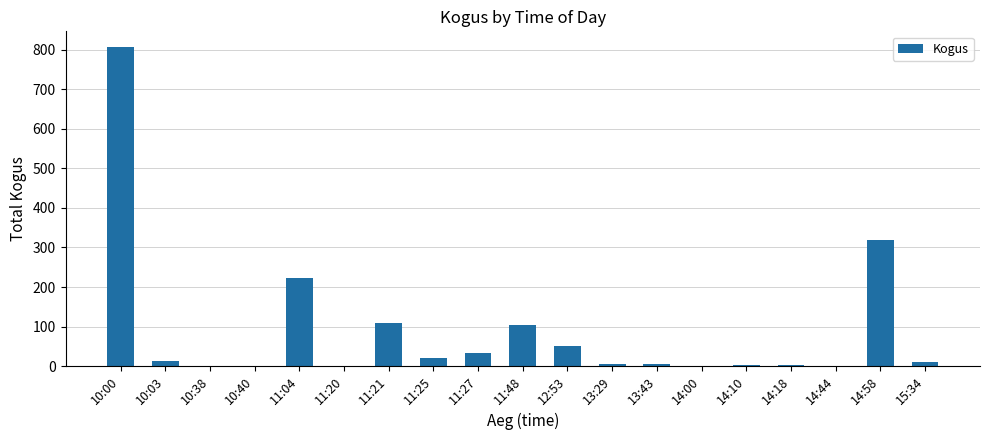

What is the sum of the values at 11:20 and 11:25?

21